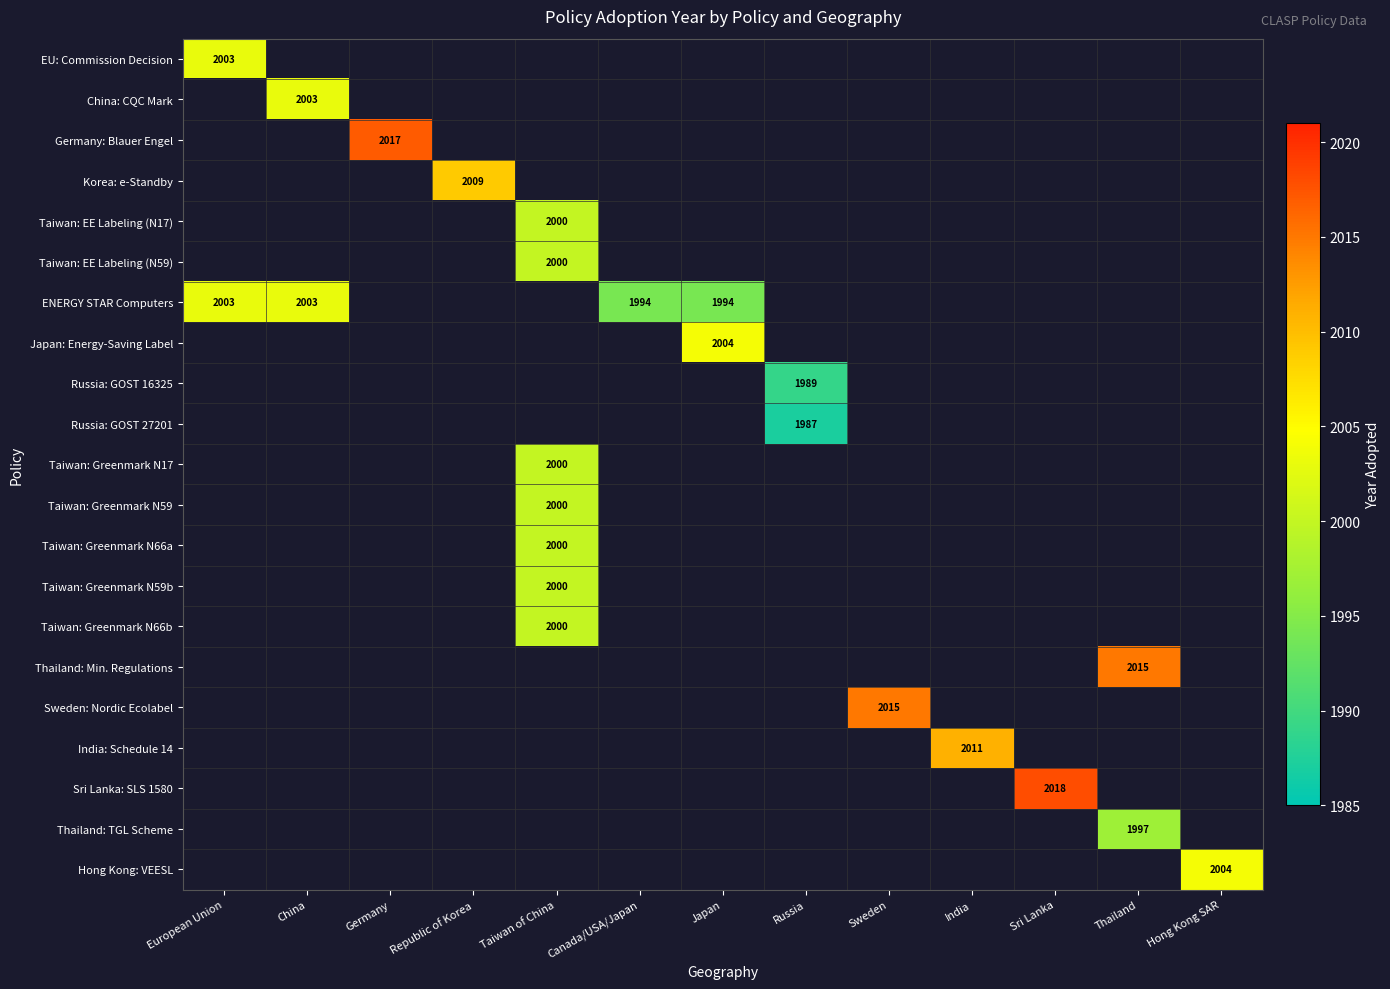

How many distinct data groups are displayed?

21